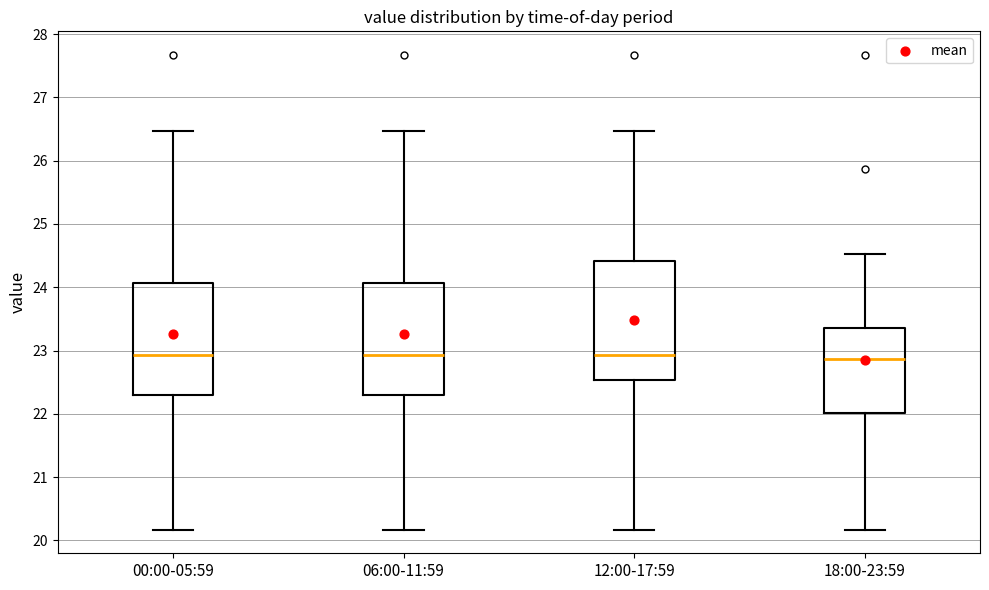

Reading left to right, transcribe this box plot: for each box, give where its median line is, the range the box spans, and where its two whiskers end, as read against the y-axis. The values are not printed on the chart, so give them approximately, as read against the axis.

00:00-05:59: median 22.9, box 22.3 to 24.1, whiskers 20.2 to 26.5
06:00-11:59: median 22.9, box 22.3 to 24.1, whiskers 20.2 to 26.5
12:00-17:59: median 22.9, box 22.5 to 24.4, whiskers 20.2 to 26.5
18:00-23:59: median 22.9, box 22.0 to 23.4, whiskers 20.2 to 24.5